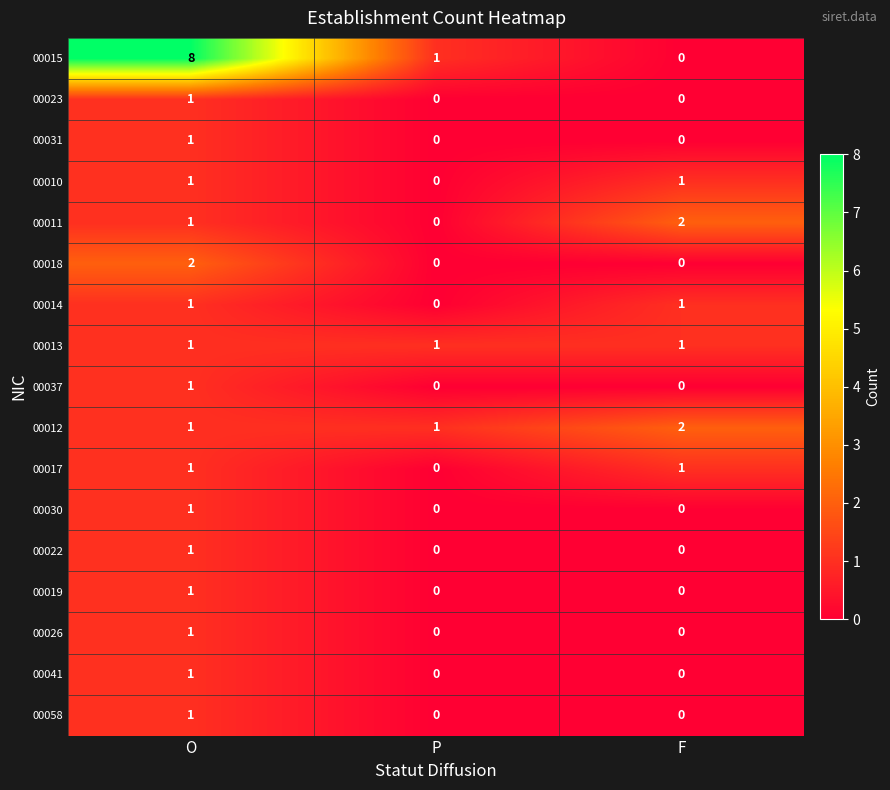

Which series has the widest spread of values?

00015